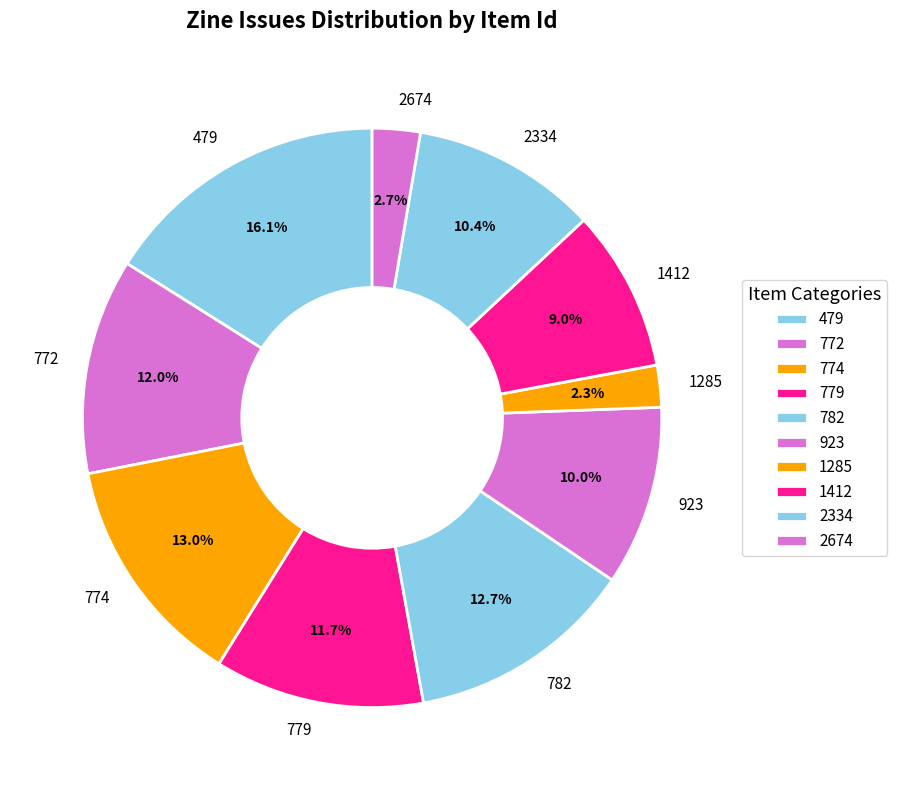

What percentage is NOT represented by 782?

87.3%